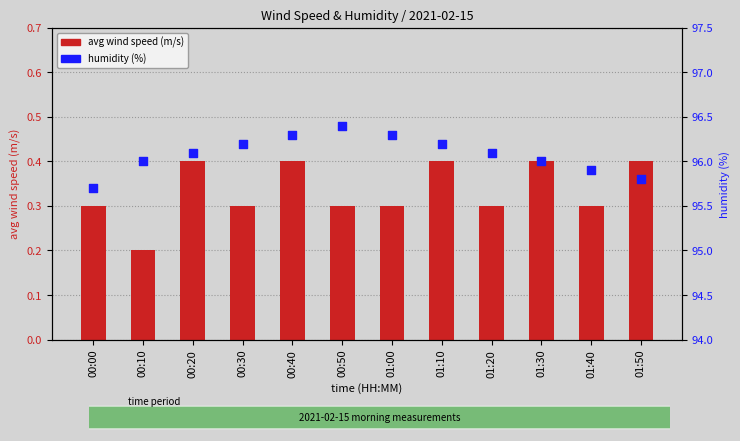

What are all the series names shown in the legend?

avg wind speed (m/s), humidity (%)